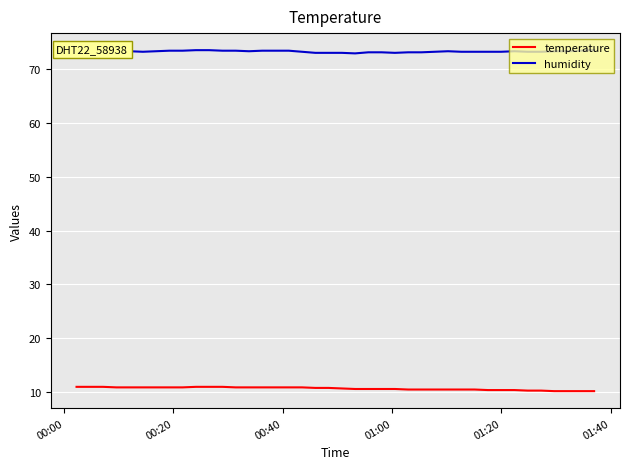

Rank the series by their average value, from highest to lowest.

humidity, temperature